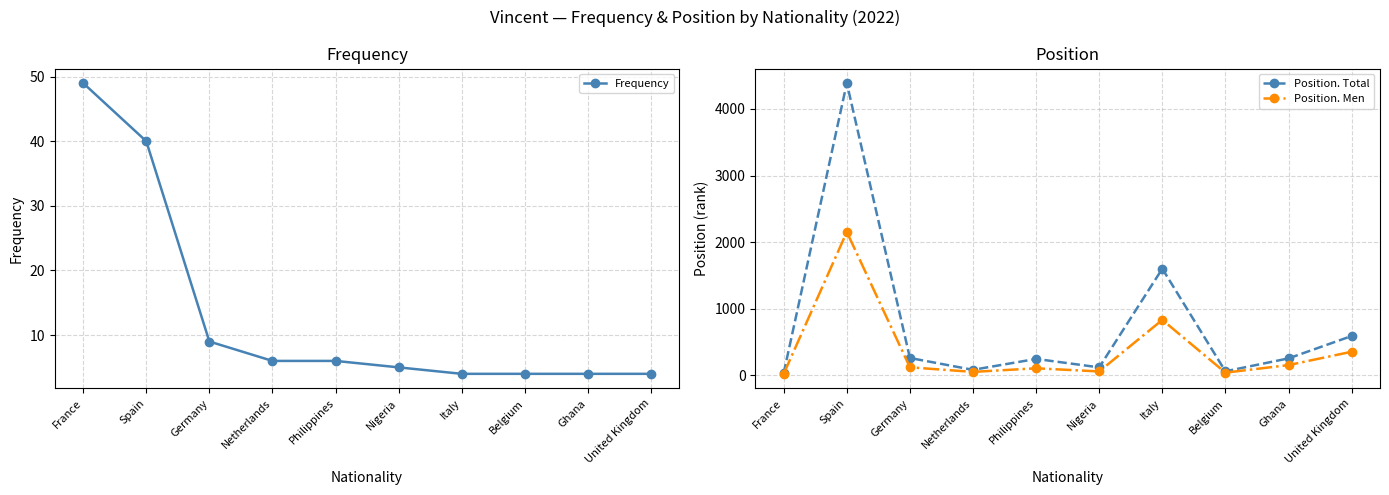

Does the chart display data point markers on the line(s)?

Yes